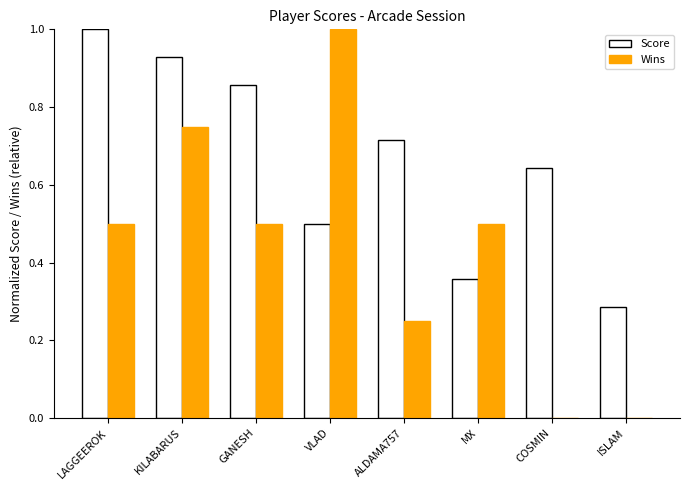

What is the sum of all Score values?

5.3